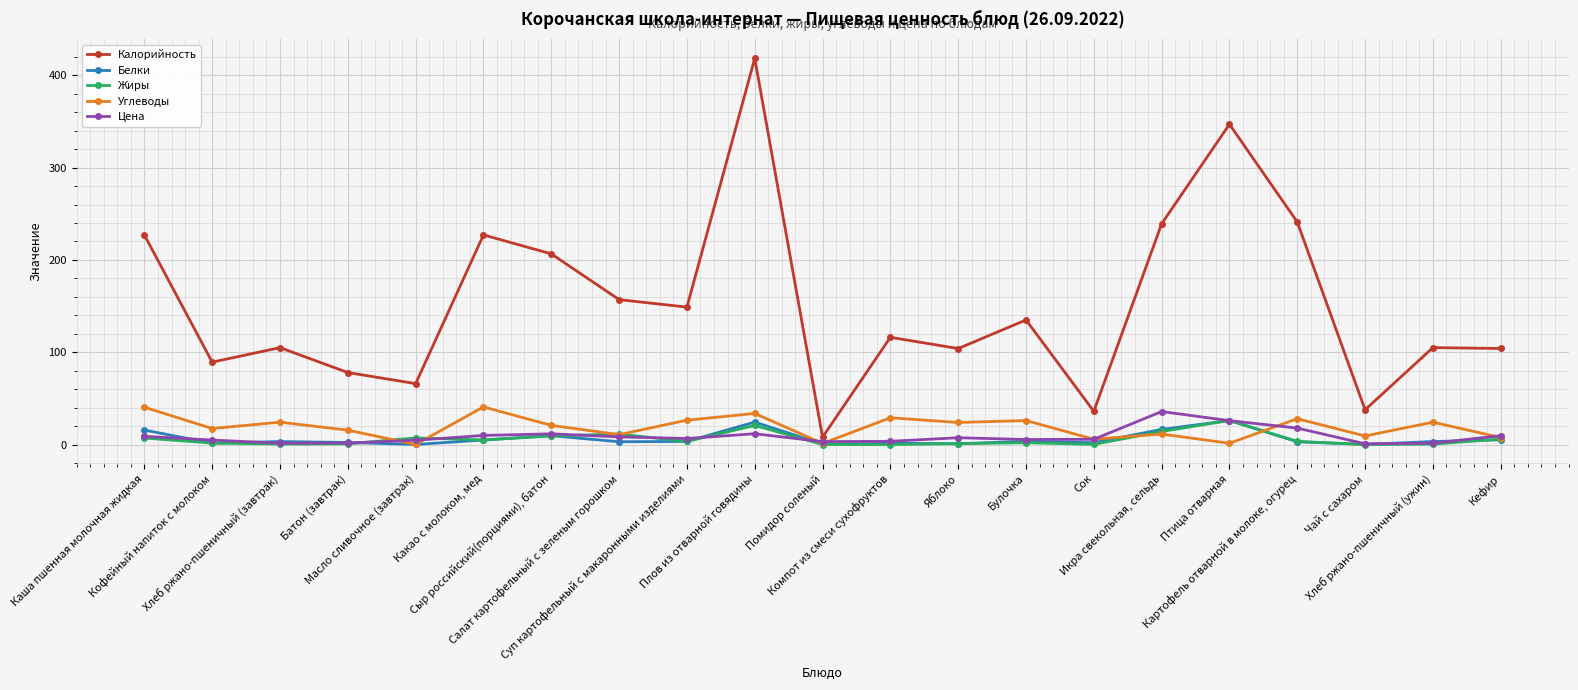

Which series has the largest total across all categories?

Калорийность